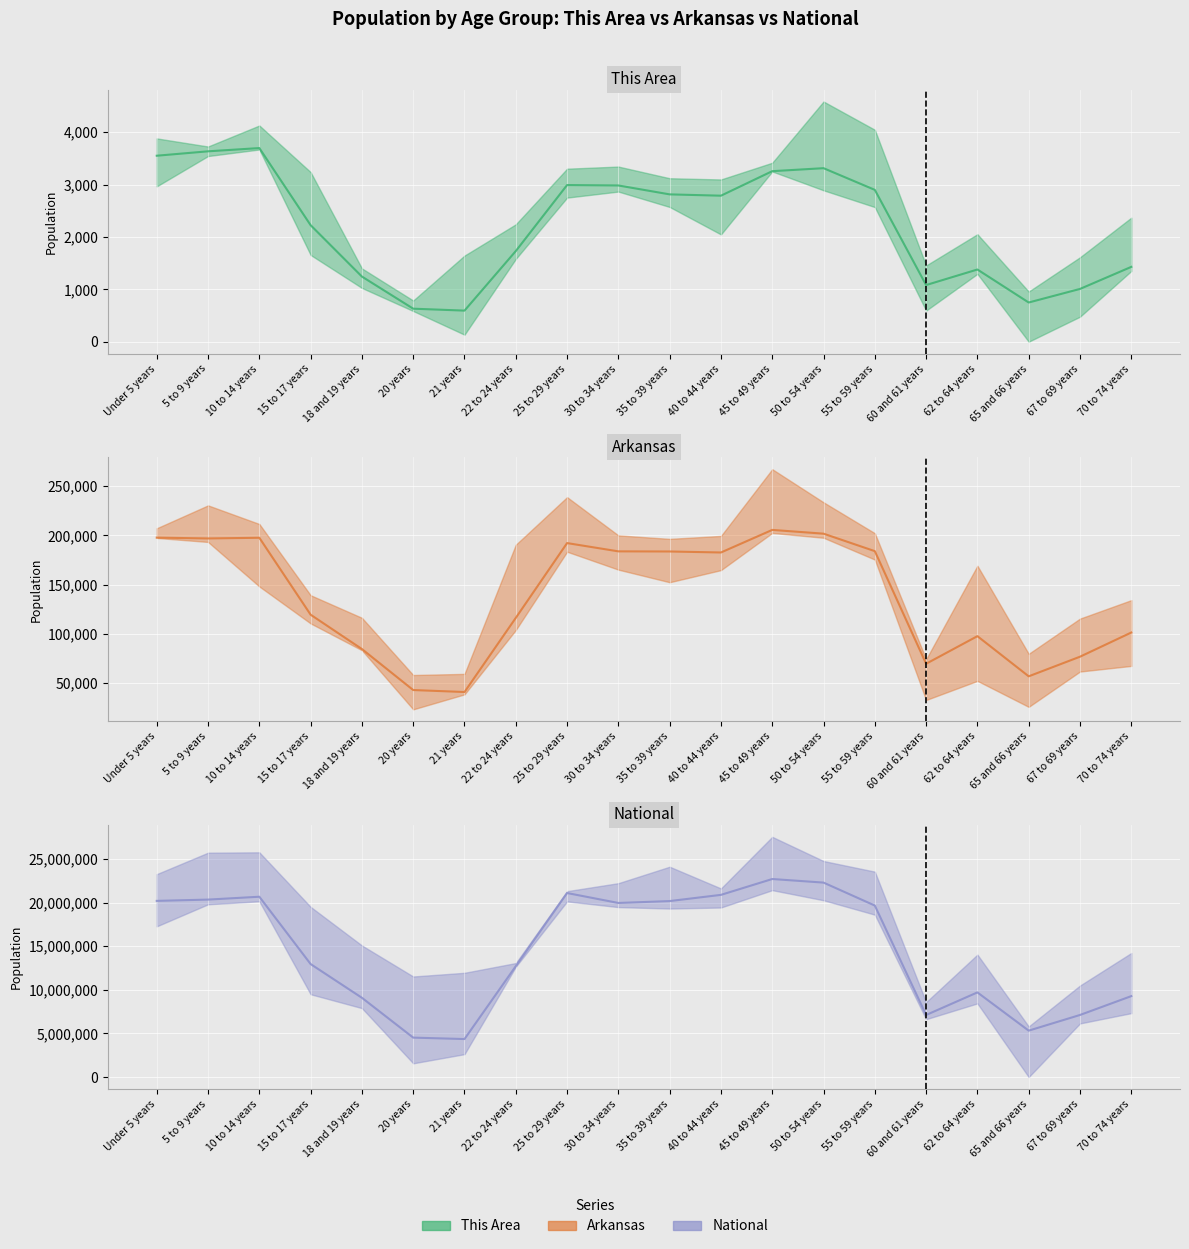

What is the label of the 10th point from the right?

35 to 39 years